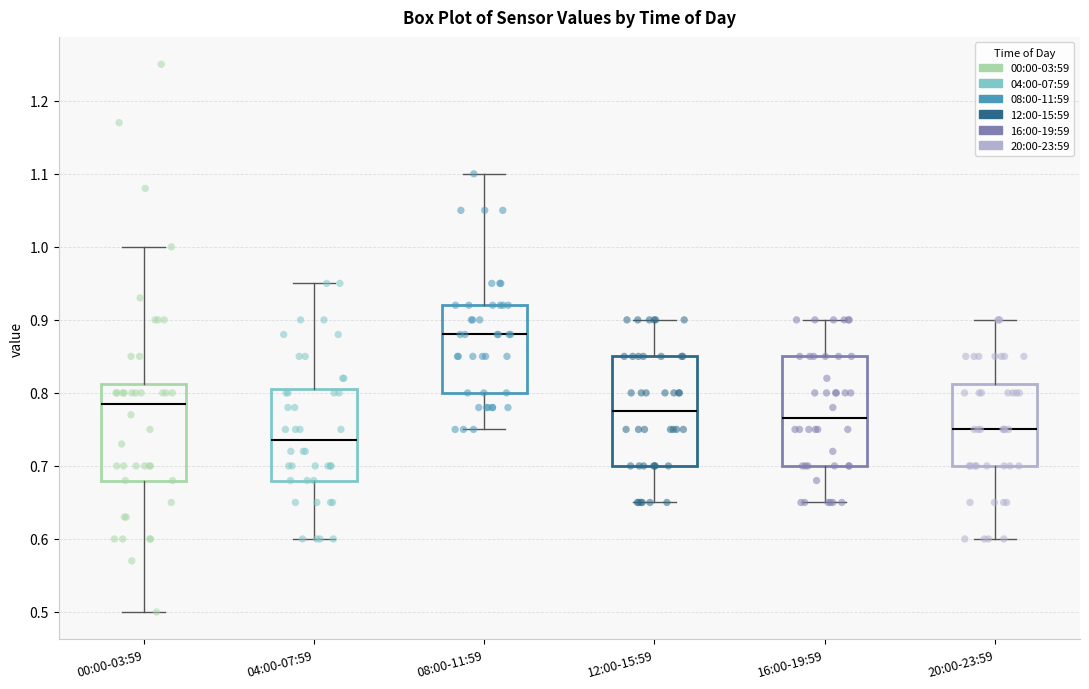

Where does the median line of the box for 00:00-03:59 sit on the y-axis? The values are not printed on the chart, so give them approximately, as read against the axis.

0.79